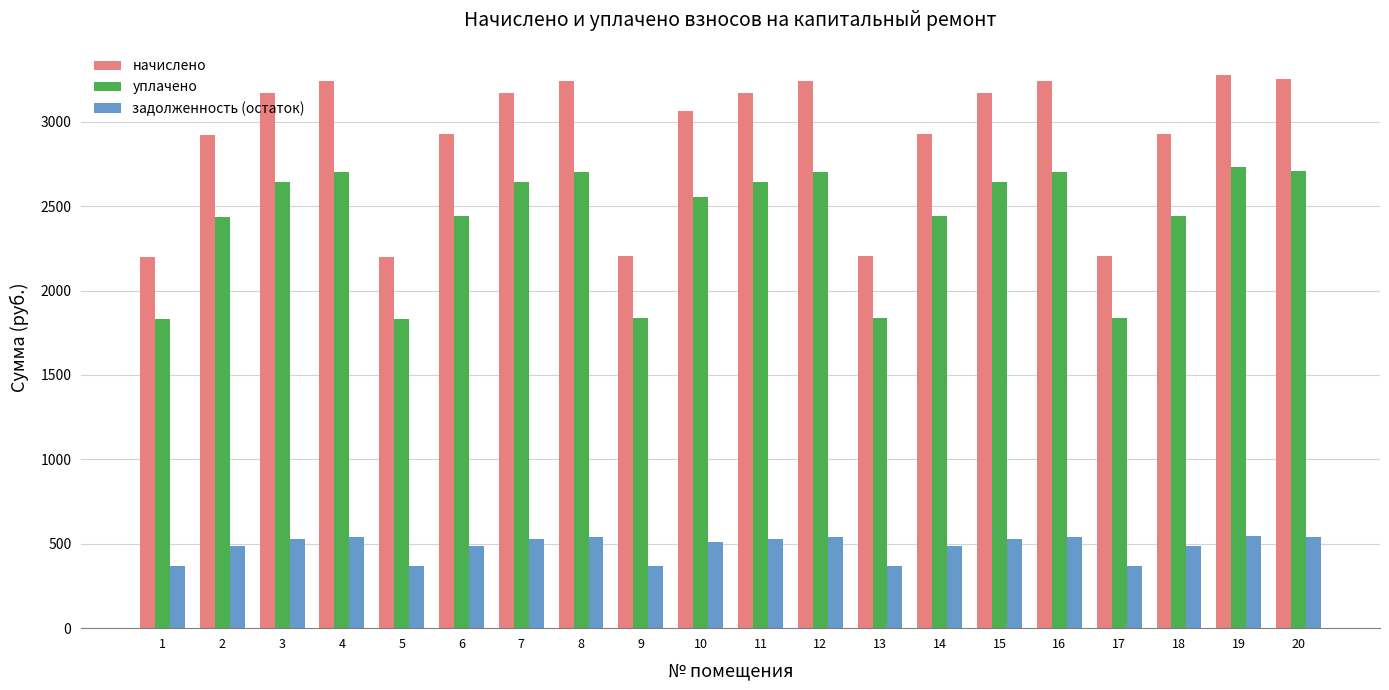

What is the minimum value for задолженность (остаток)?

366.0